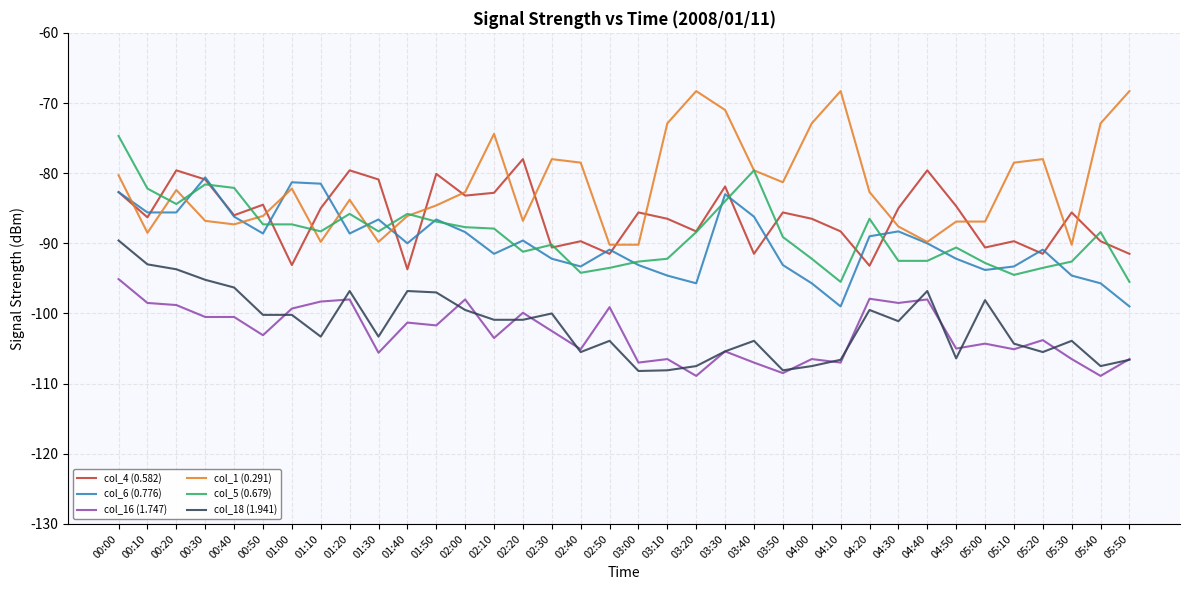

True or false: col_6 (0.776) and col_18 (1.941) cross at least once.

False